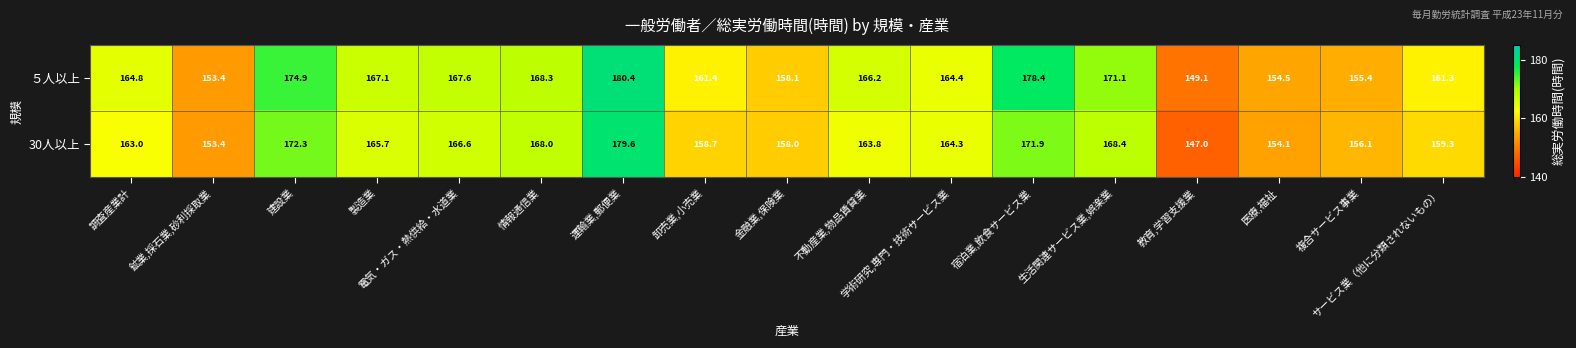

Which category has the highest value across all series?

運輸業,郵便業